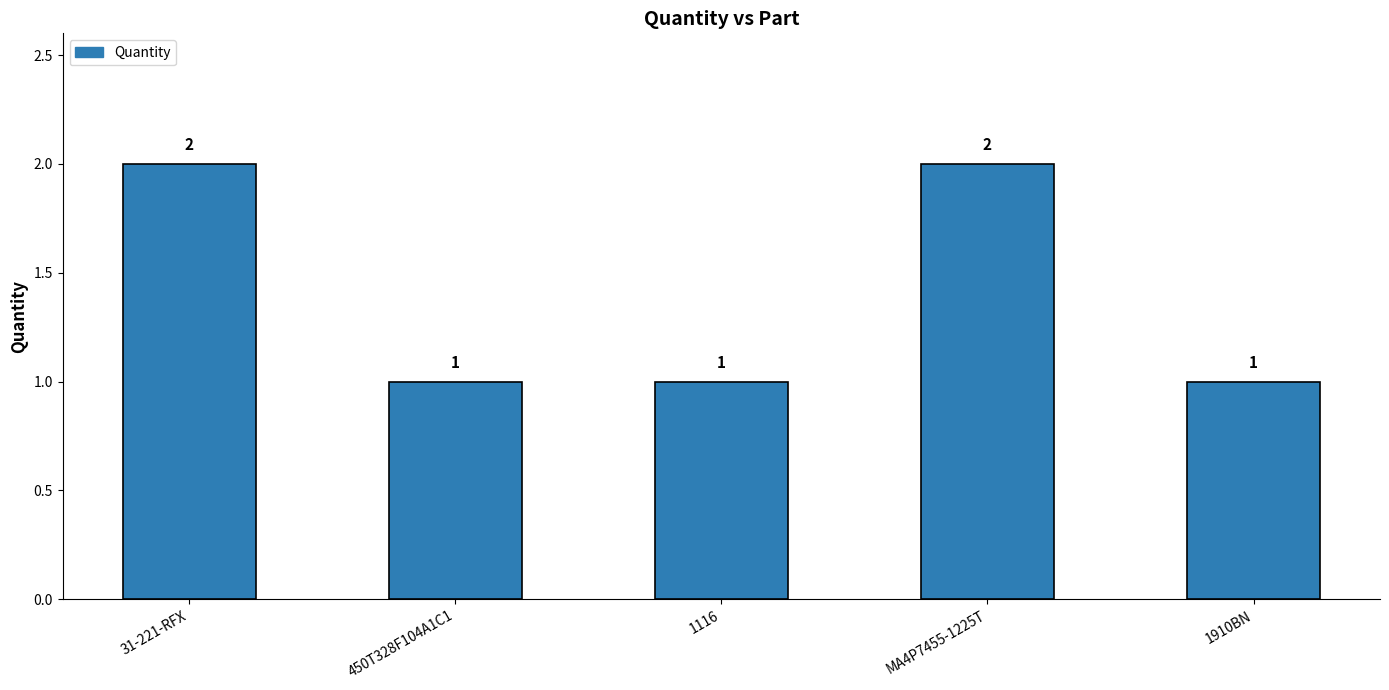

The value at MA4P7455-1225T is 2. True or false?

True